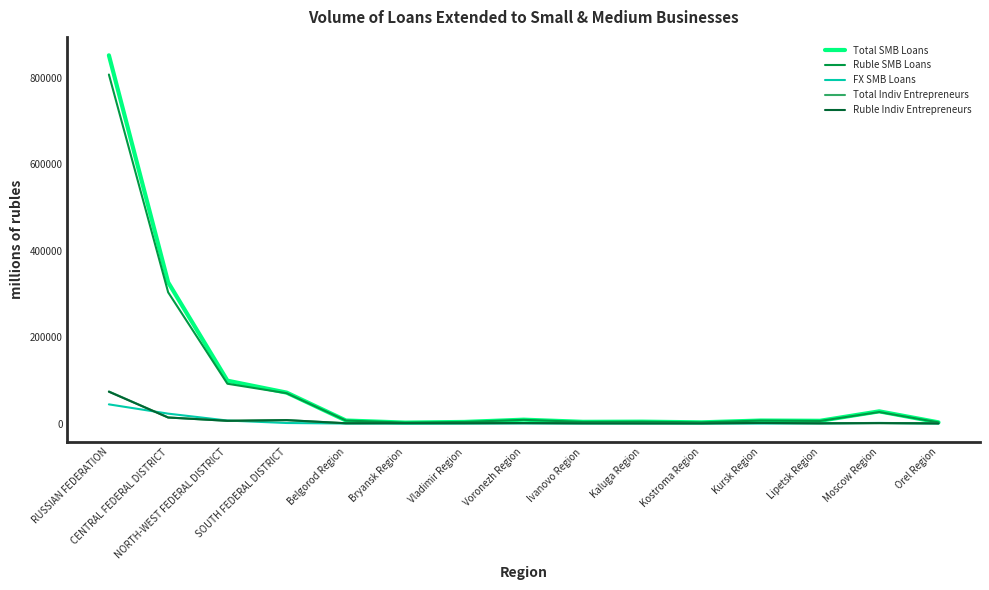

What is the maximum value shown in the chart?

851733